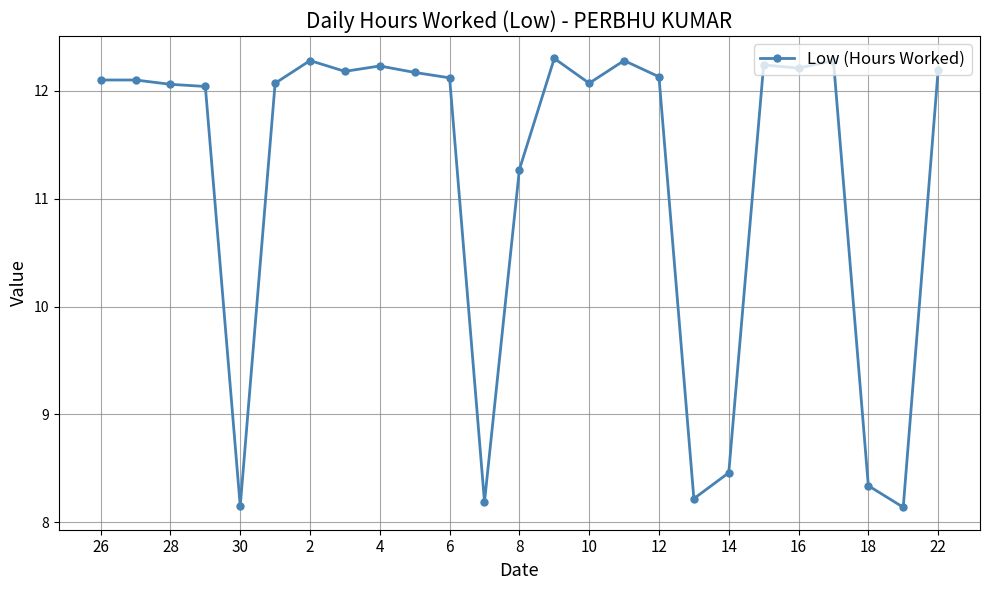

What is the maximum value shown in the chart?

12.3